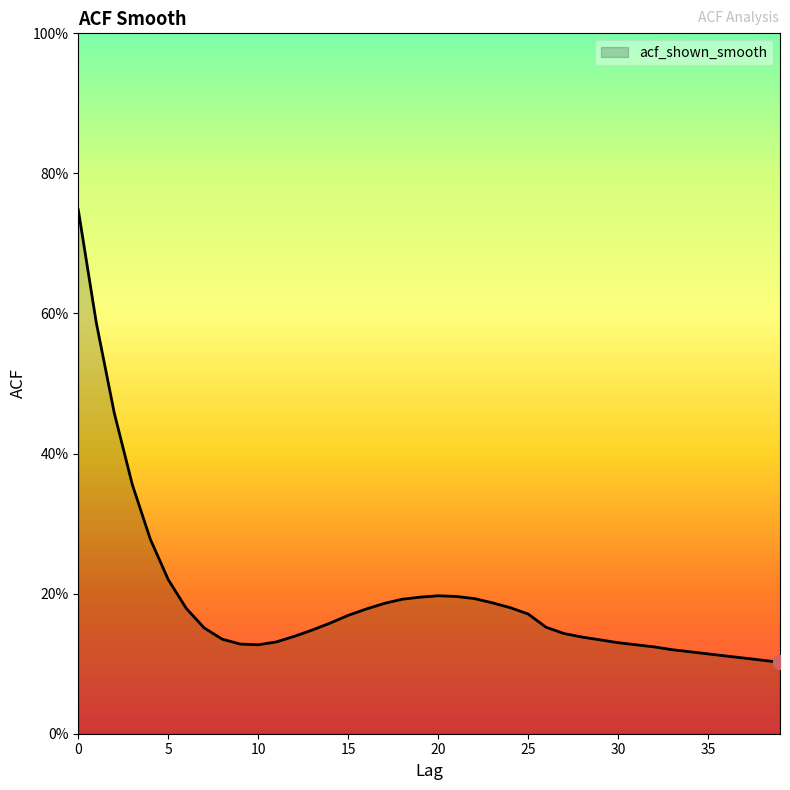

What is the average value?

0.2